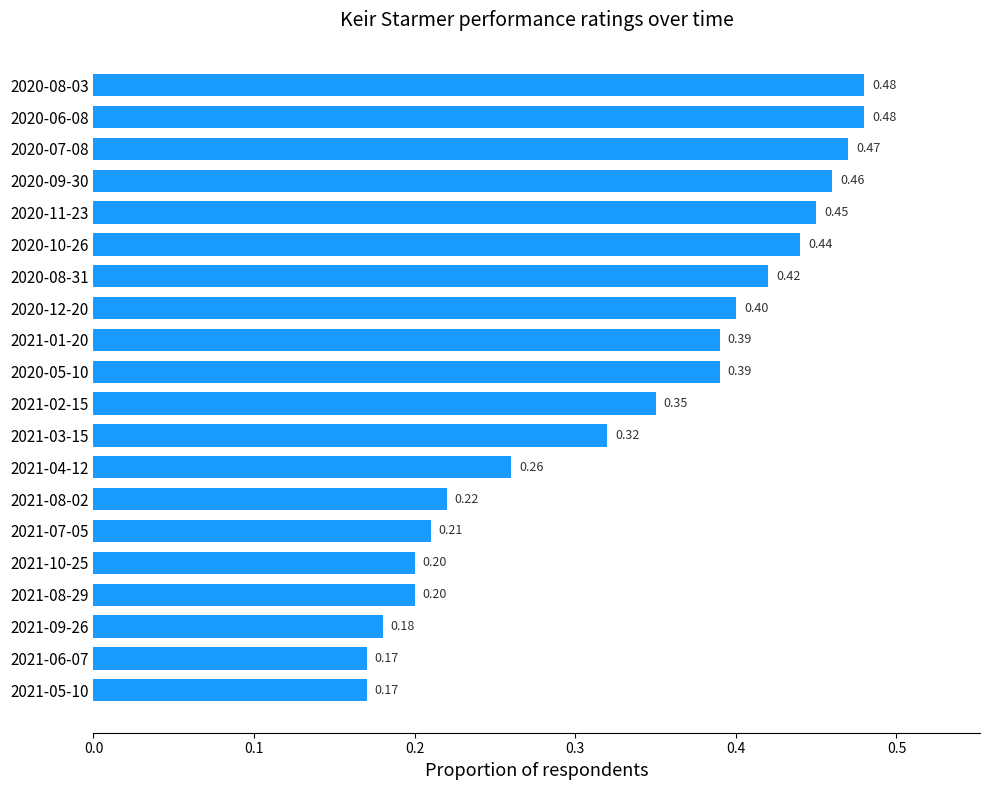

What is the change in value from 2020-08-03 to 2021-07-05?

-0.3